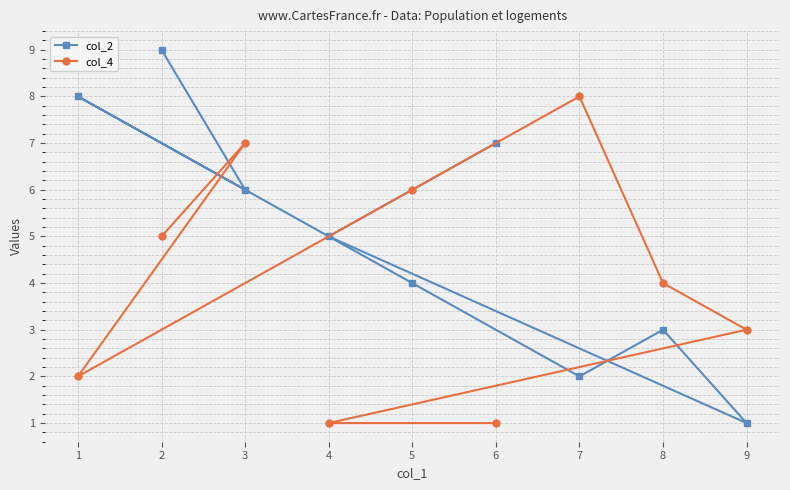

Which series has the widest spread of values?

col_2